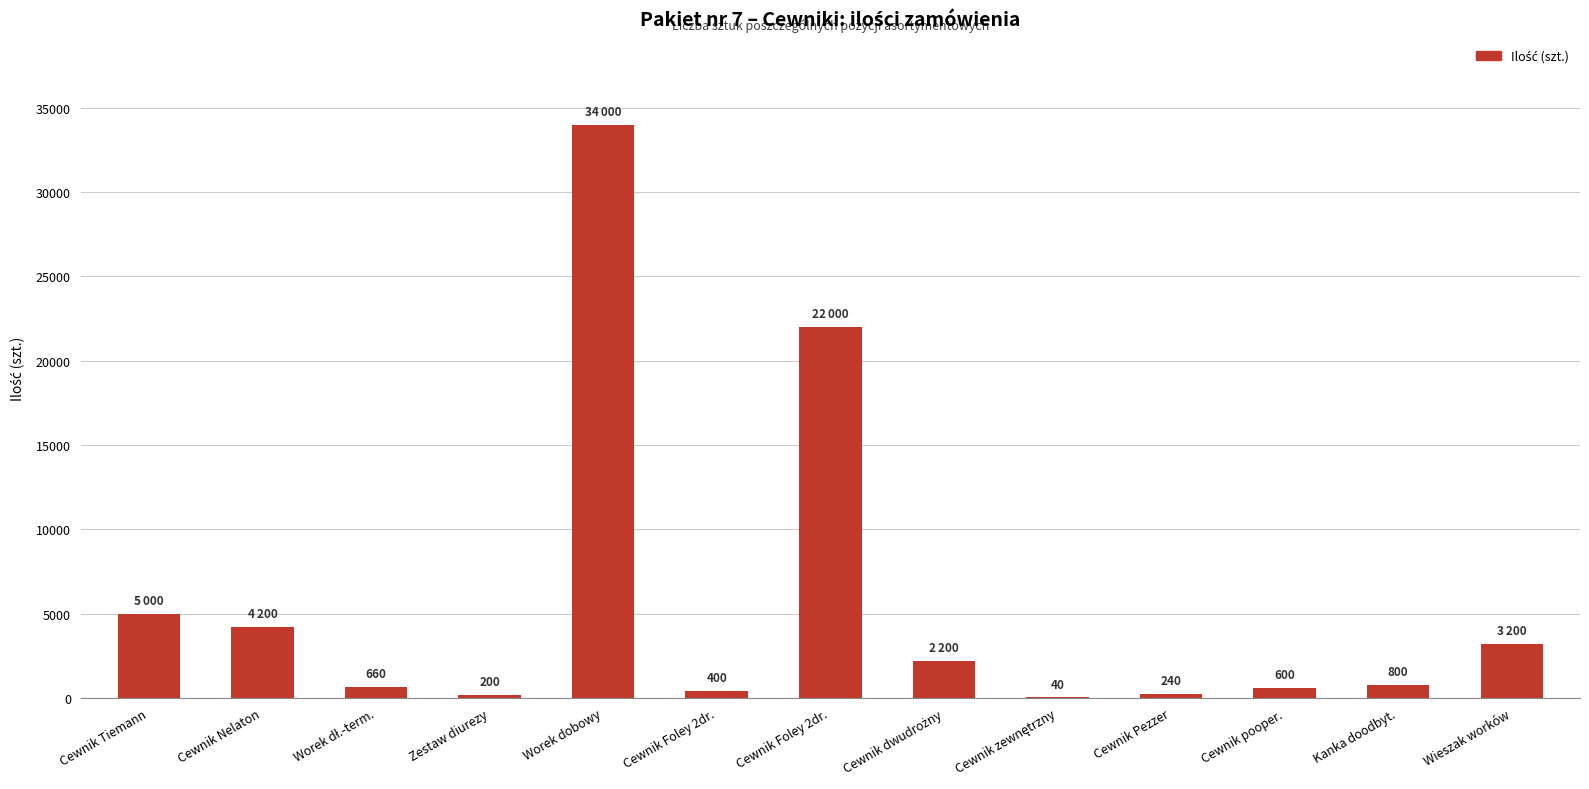

How many series are shown in this chart?

1